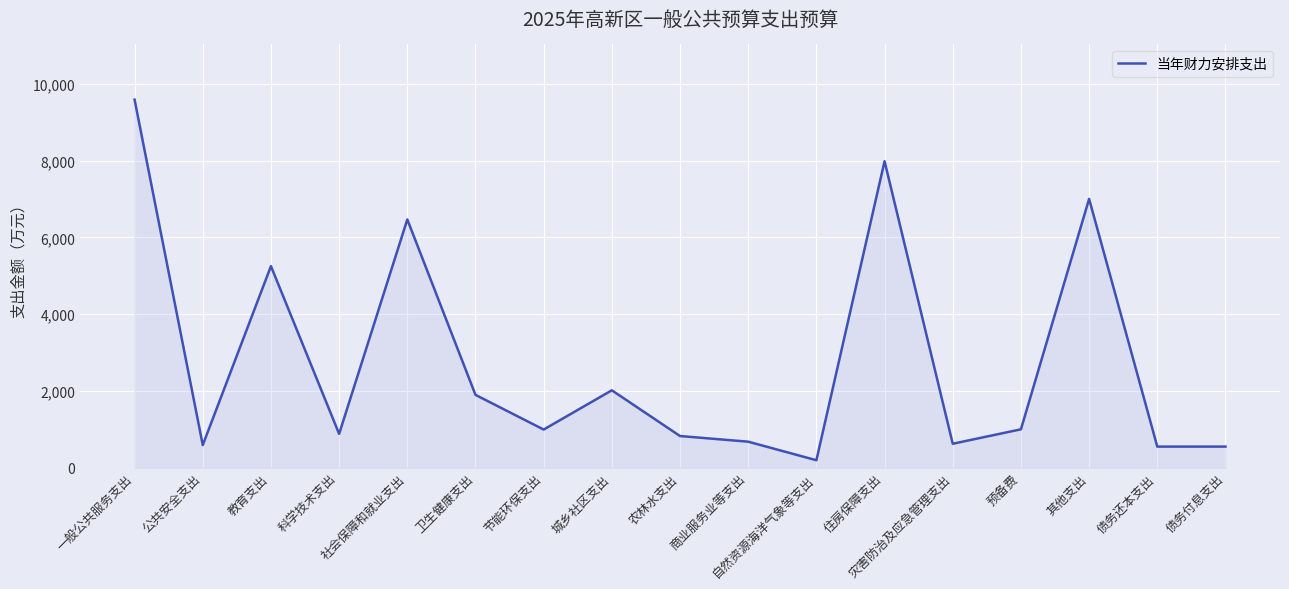

At which category does the chart reach its peak across all series?

一般公共服务支出